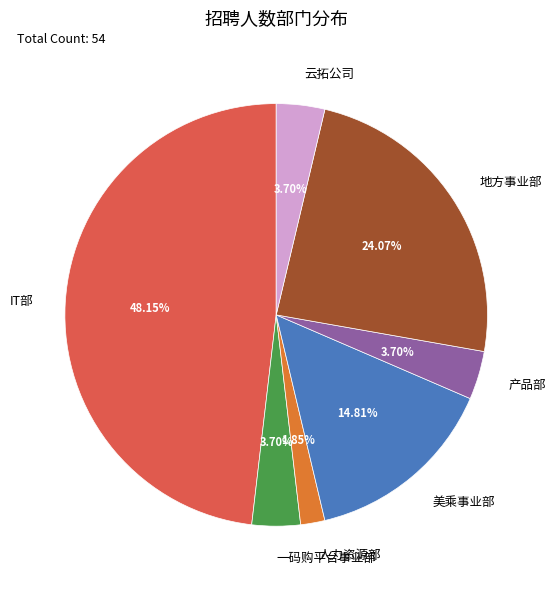

Approximately how many times larger is the value at 人力资源部 compared to 一码购平台事业部?

0.5